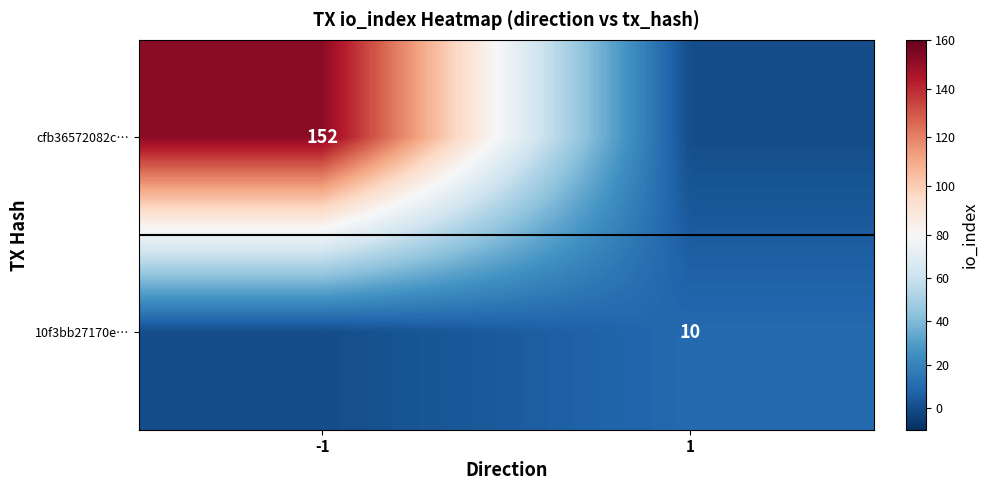

The 10f3bb27170e… series shows 3 at 1. True or false?

False